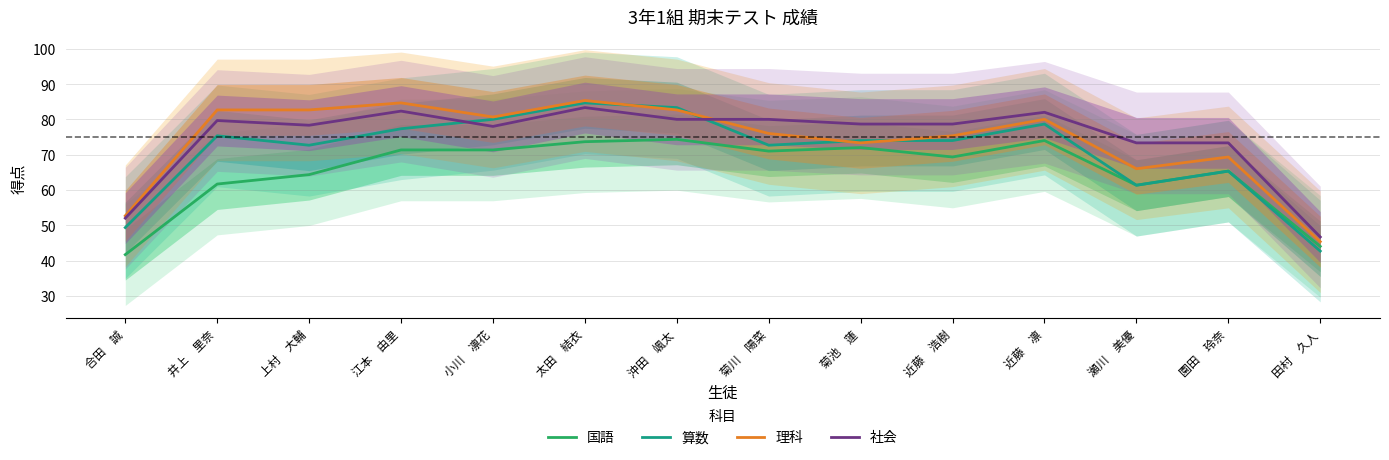

What value does the 社会 series have at 瀬川　美優?

73.3